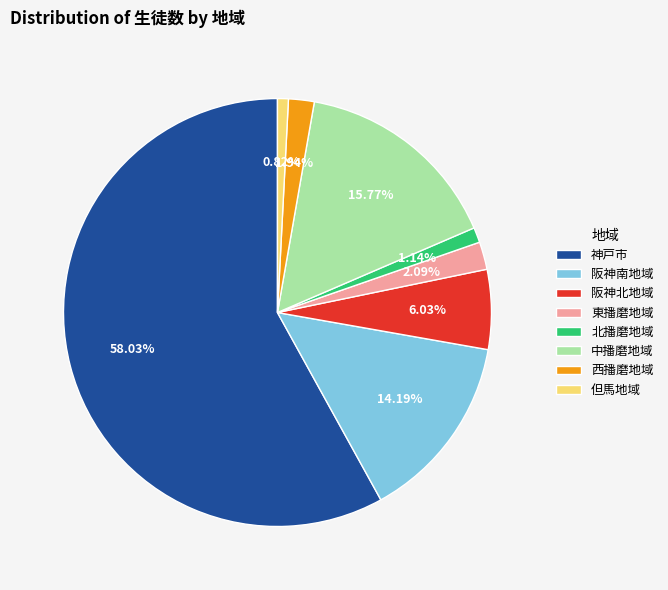

Which slice is the largest?

神戸市